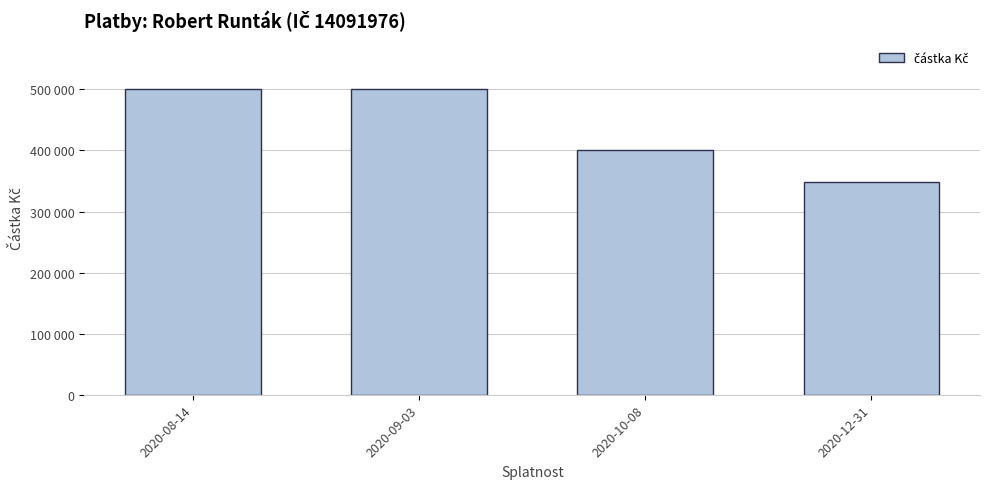

Does the chart contain any negative values?

No